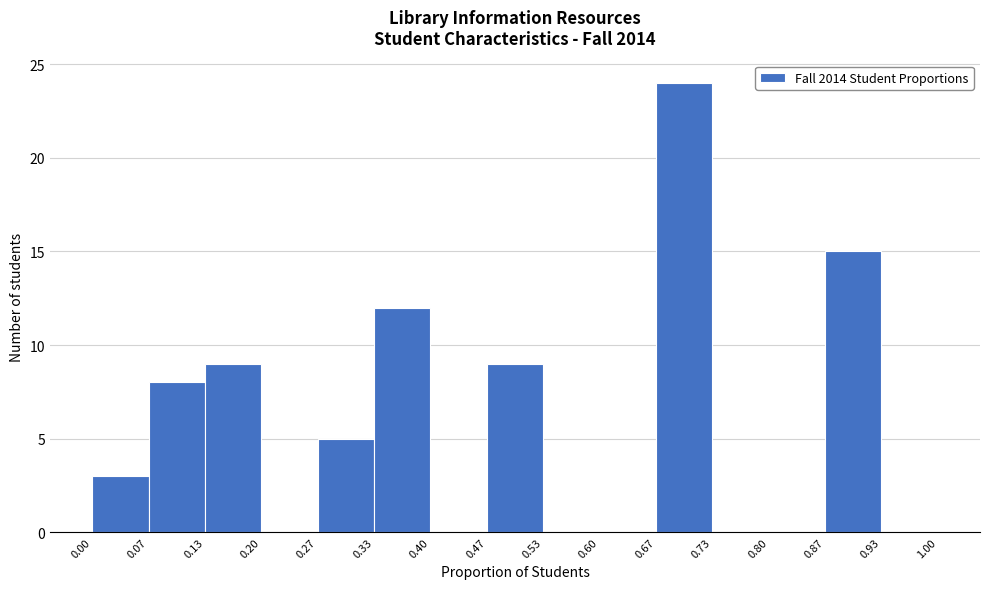

Reading left to right, transcribe this chart: for each bar, give the range it covers on the x-axis and its height. The values are not printed on the chart, so give them approximately, as read against the axis.

0.00 to 0.07: 3
0.07 to 0.13: 8
0.13 to 0.20: 9
0.20 to 0.27: 0
0.27 to 0.33: 5
0.33 to 0.40: 12
0.40 to 0.47: 0
0.47 to 0.53: 9
0.53 to 0.60: 0
0.60 to 0.67: 0
0.67 to 0.73: 24
0.73 to 0.80: 0
0.80 to 0.87: 0
0.87 to 0.93: 15
0.93 to 1.00: 0